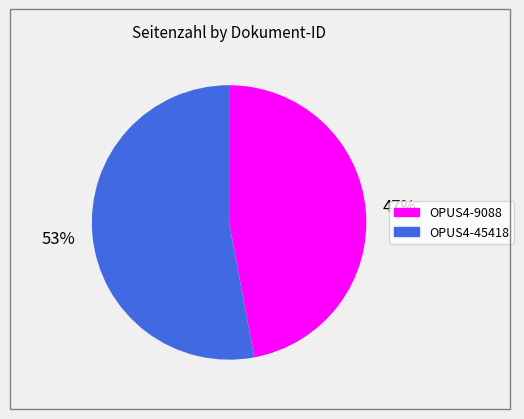

What is the largest slice in the pie chart?

OPUS4-45418